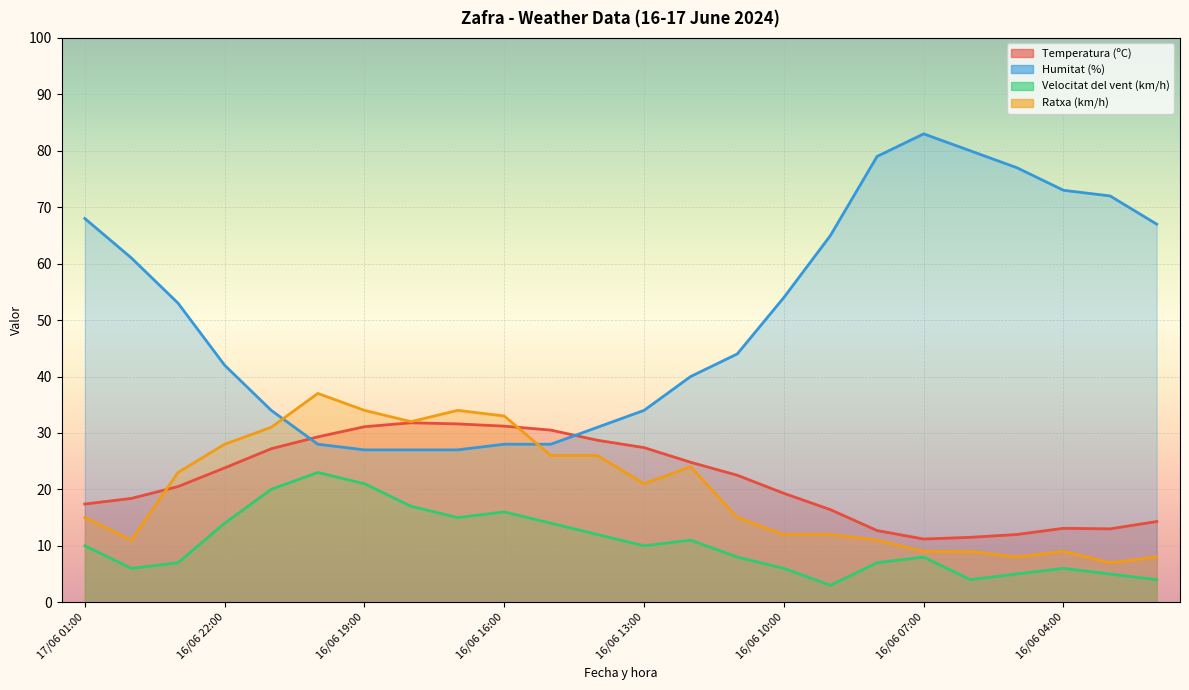

What is the sum of all Ratxa (km/h) values?

475.0